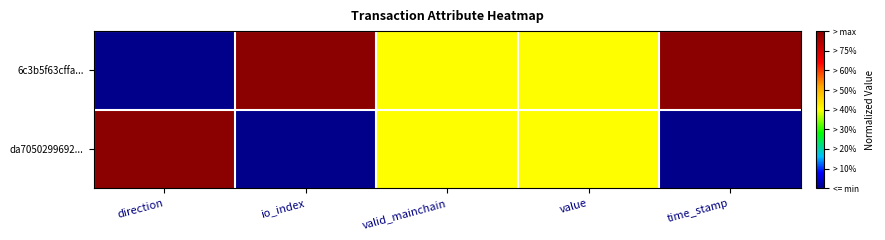

Count the number of categories in the chart.

5